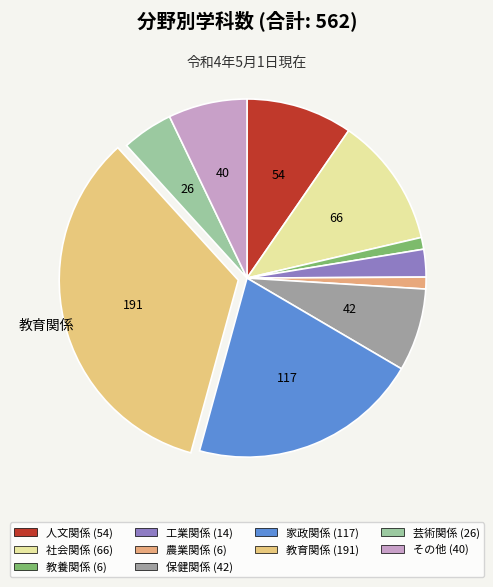

Rank the categories by value from highest to lowest.

教育関係, 家政関係, 社会関係, 人文関係, 保健関係, その他, 芸術関係, 工業関係, 教養関係, 農業関係